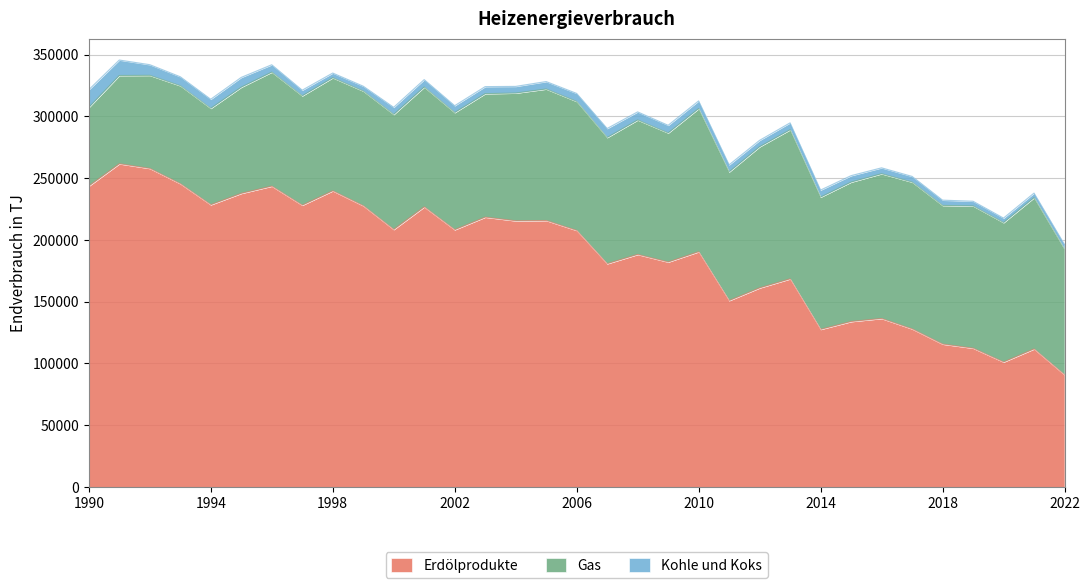

True or false: Gas and Erdölprodukte intersect in this chart.

True